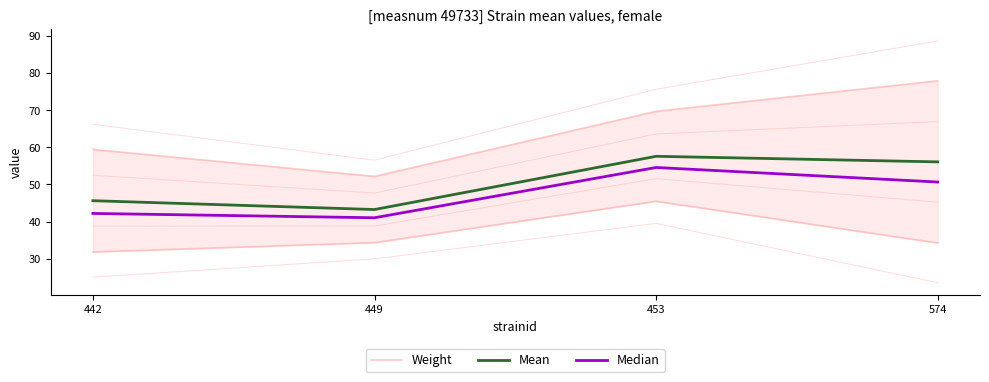

The Mean series shows 56.3 at 449. True or false?

False